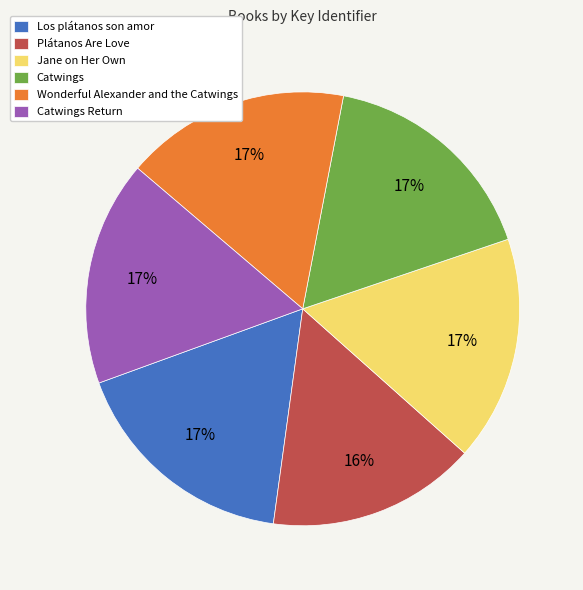

Between Catwings and Plátanos Are Love, which is larger?

Catwings